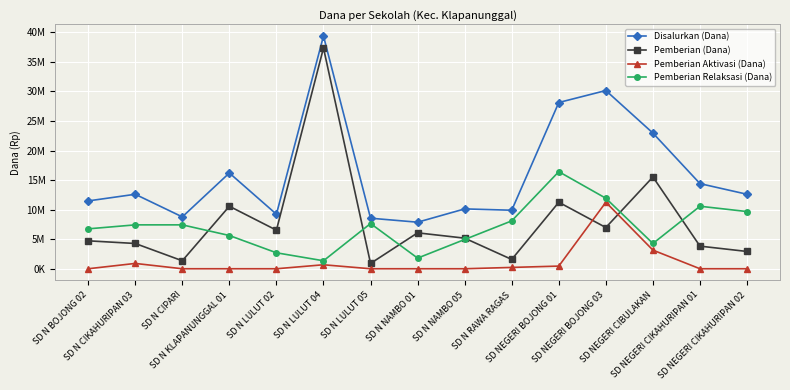

True or false: Pemberian Relaksasi (Dana) has a value of 2876621 at SD NEGERI CIBULAKAN.

False